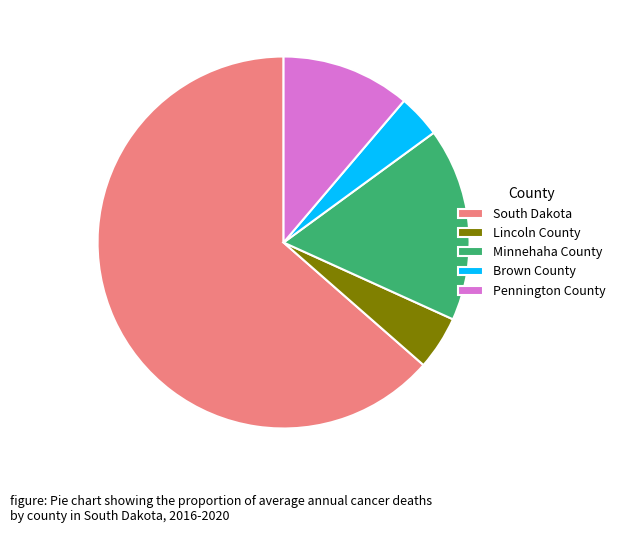

Combined, do South Dakota and Pennington County account for over 50%?

Yes